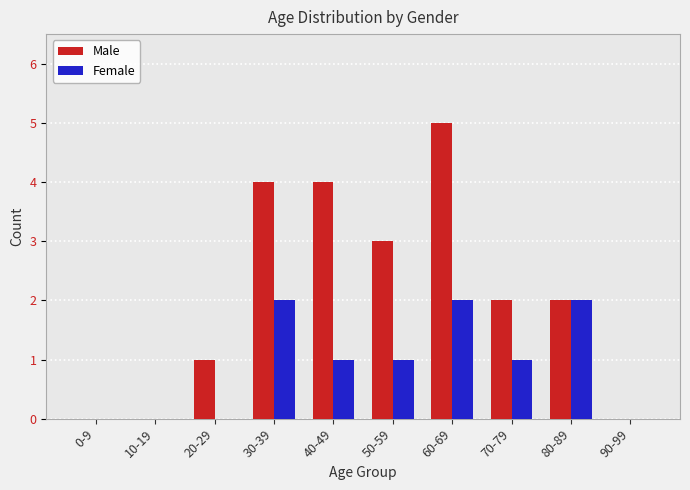

At which category is the sum across all series the highest?

60-69